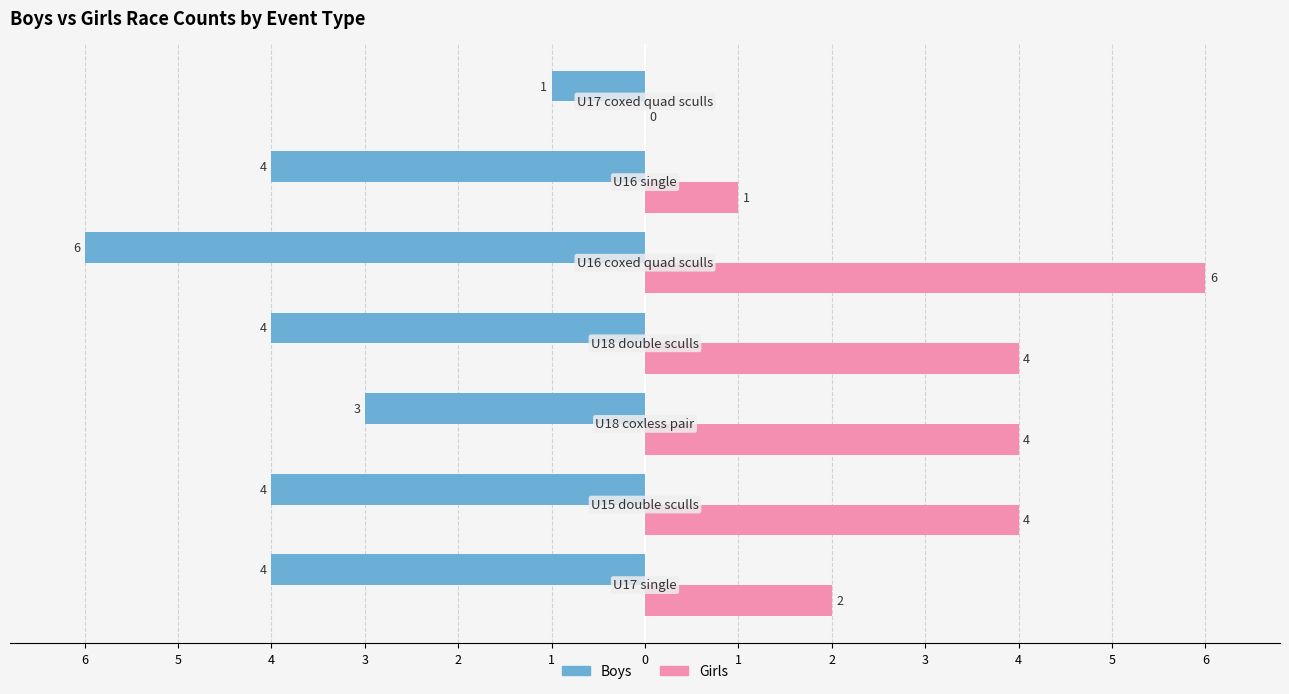

What are all the series names shown in the legend?

Boys, Girls